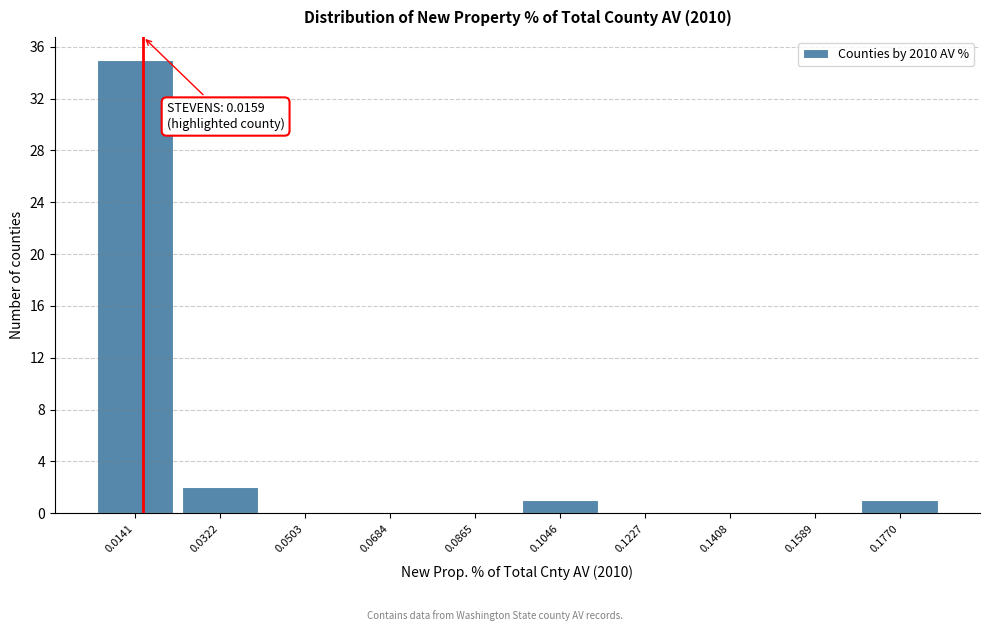

Over which range of the x-axis is the bar tallest?

0.006 to 0.024